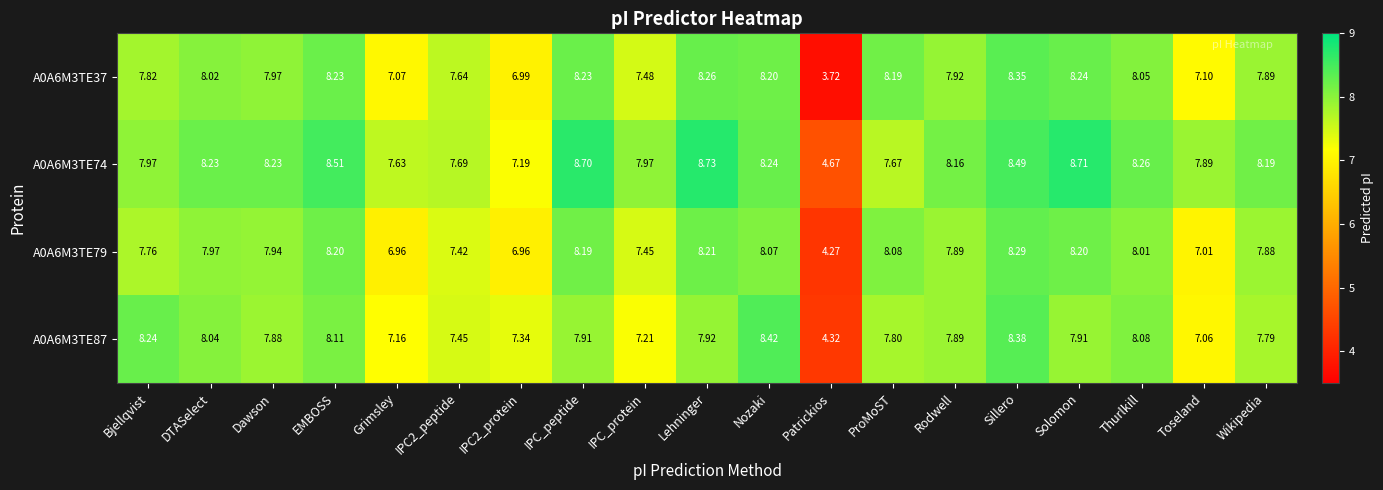

How many values in the A0A6M3TE37 series are below 7?

2